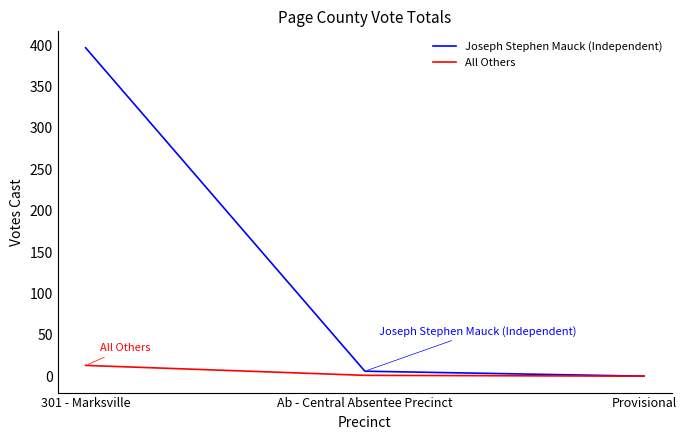

What is the greatest value displayed?

397